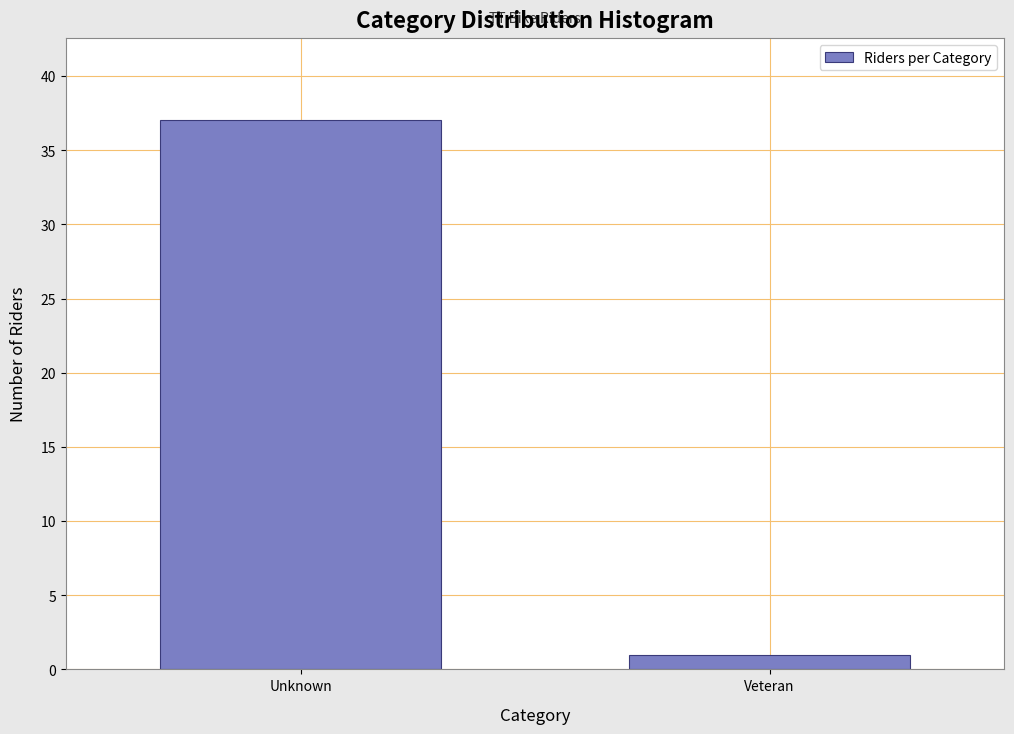

Reading left to right, list all the values displayed in this chart.

37	1